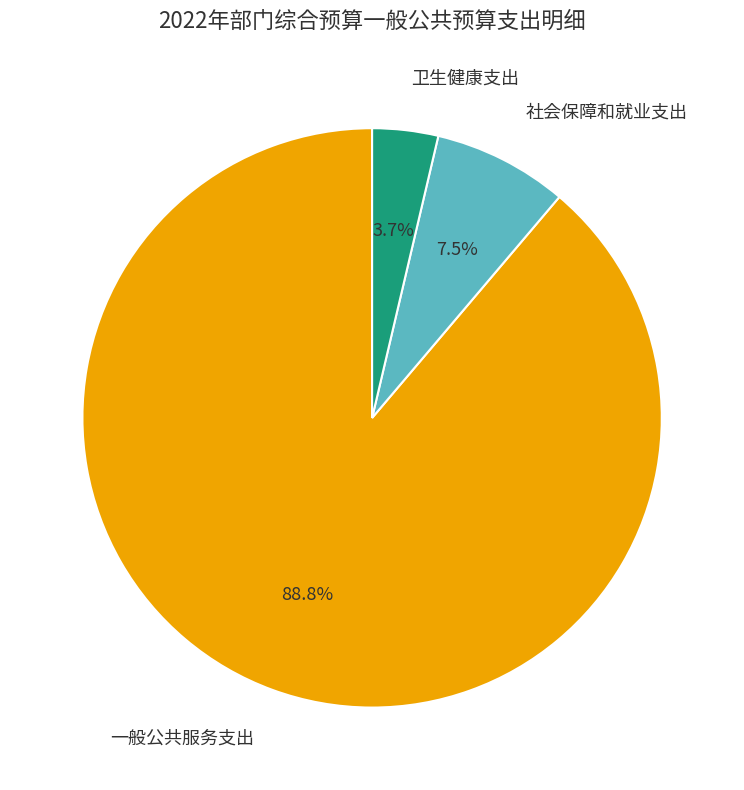

Does any single category account for the majority?

Yes